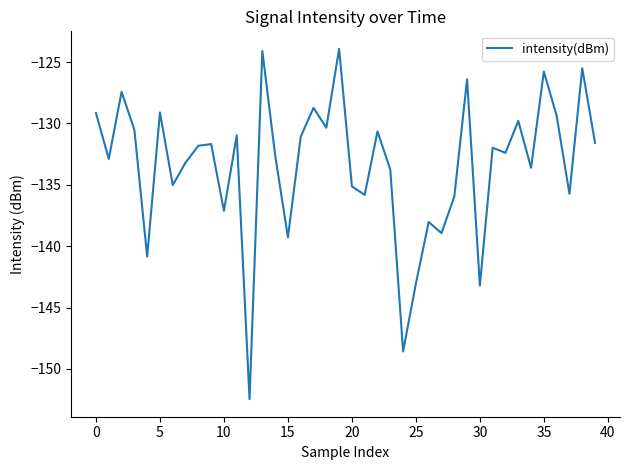

What is the difference between the maximum and minimum values?

28.5